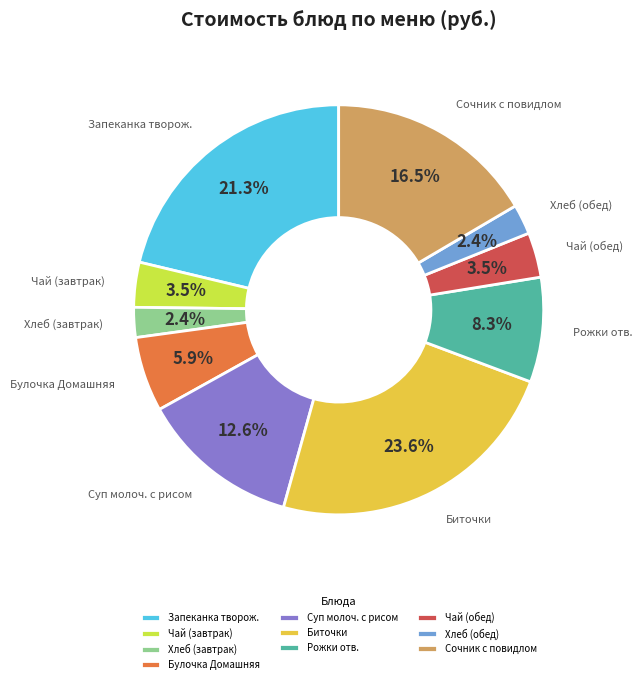

What is the largest slice in the pie chart?

Биточки